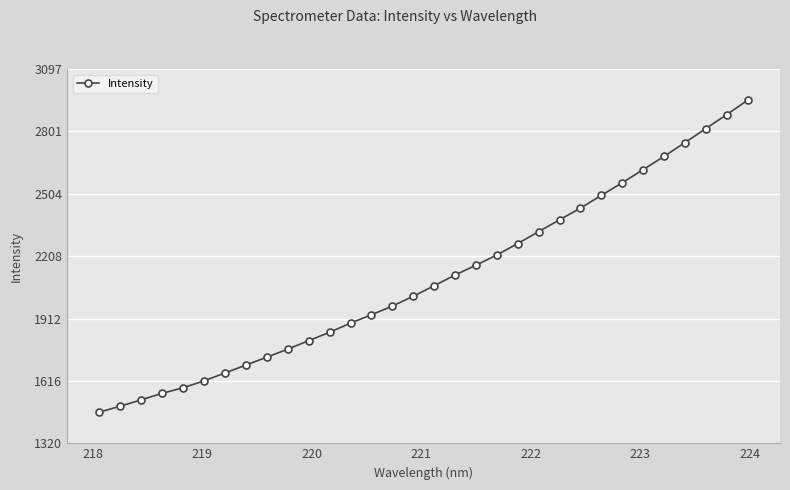

What is the value of the 31st point from the left?

2880.5